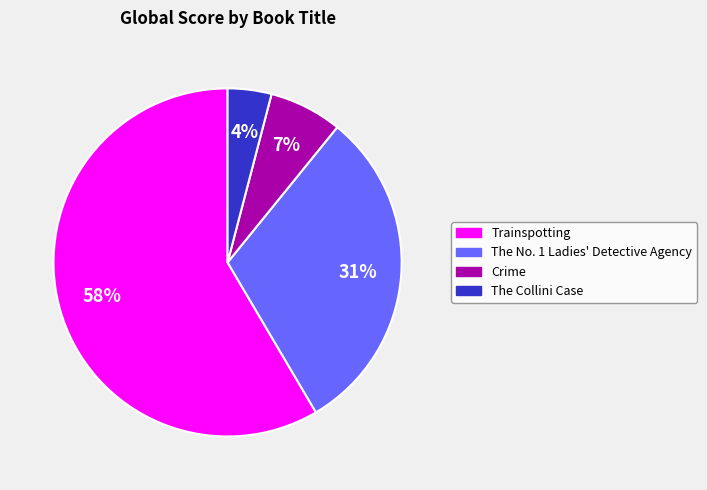

Approximately how many times larger is the value at The Collini Case compared to Trainspotting?

0.1